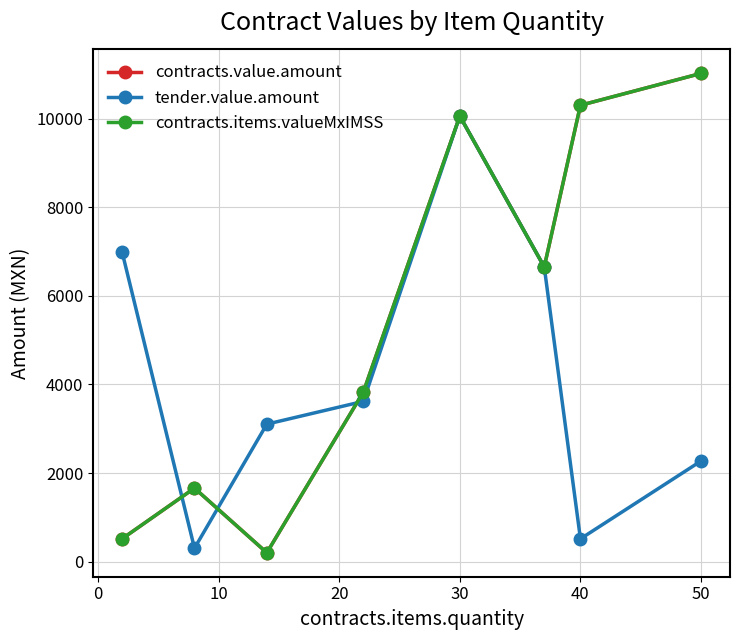

Which series has the widest spread of values?

contracts.value.amount